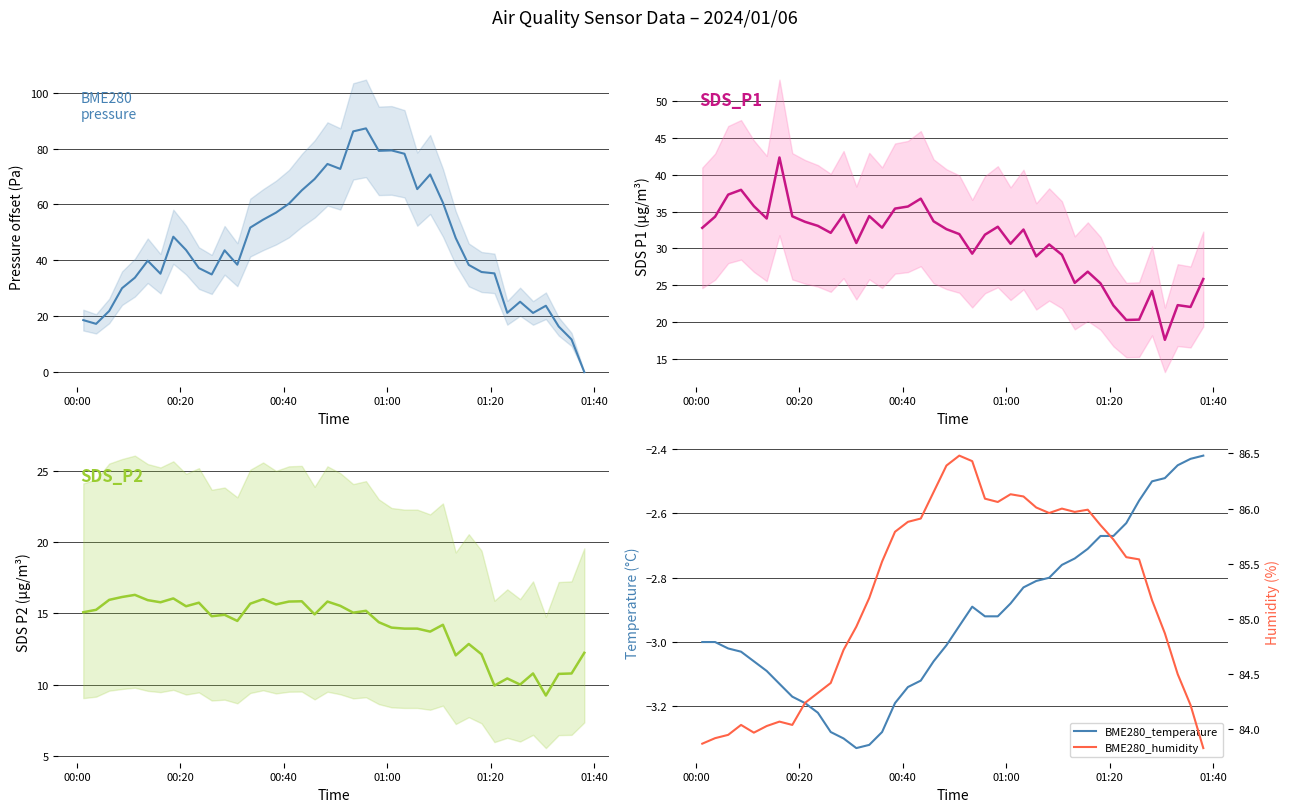

Which series ends up on top after the final intersection of SDS_P1 and BME280_pressure?

SDS_P1